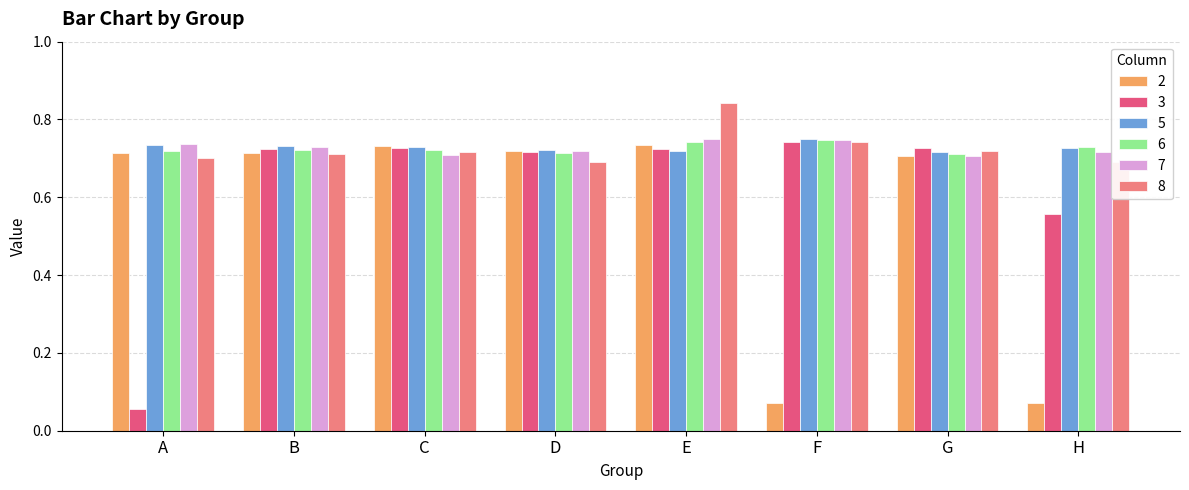

Which series has the largest range (max minus min)?

3